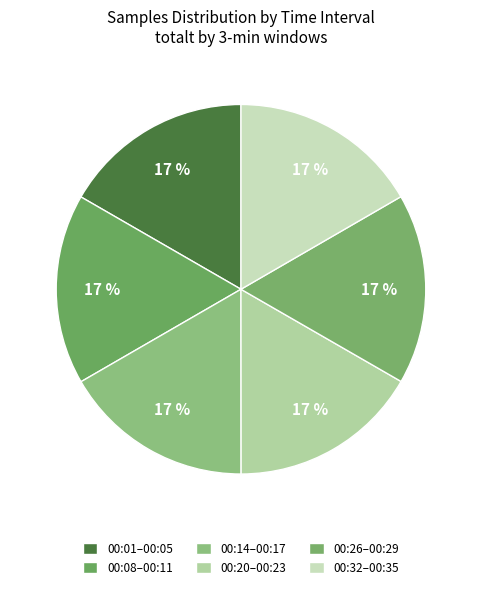

Which slice is the largest?

00:05